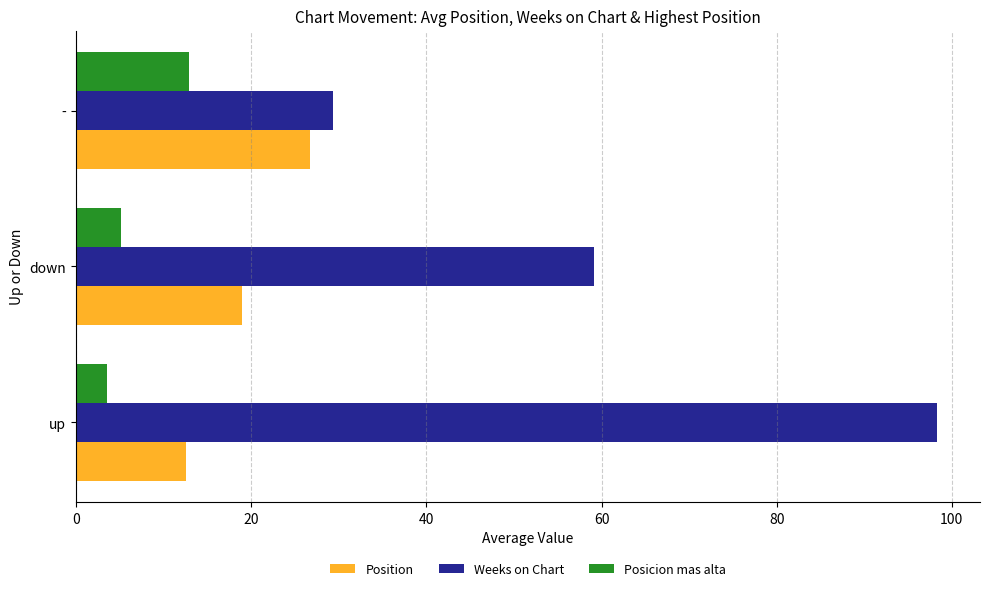

Between up and down, which series saw the biggest shift?

Weeks on Chart